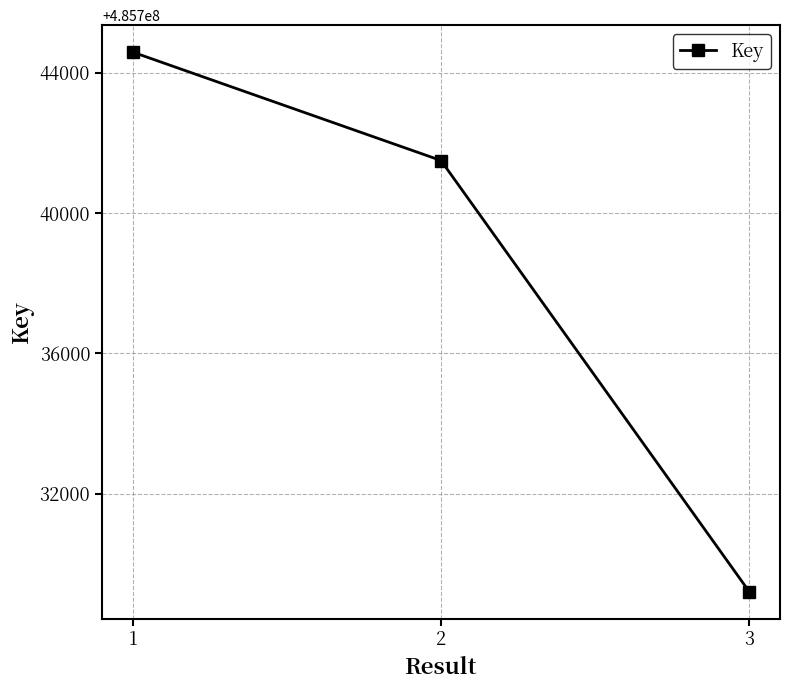

What is the value of the 3rd point from the left?

485729216